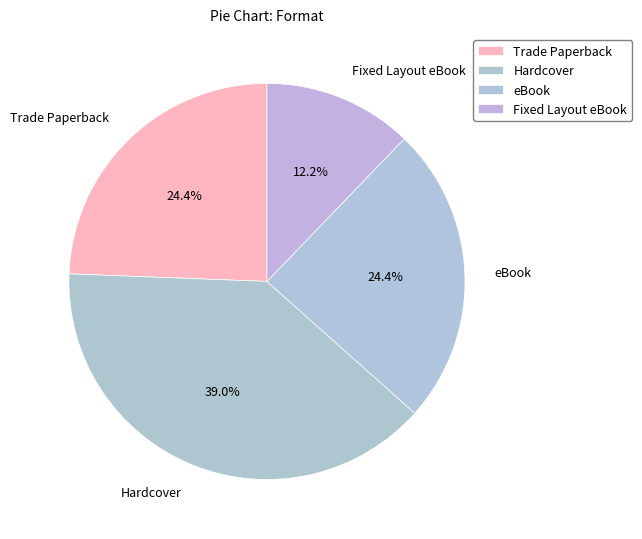

Between eBook and Fixed Layout eBook, which is larger?

eBook